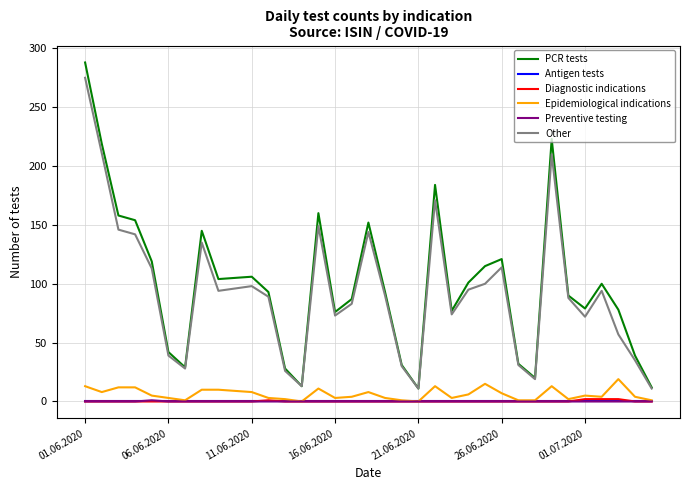

True or false: Antigen tests and Other intersect in this chart.

False